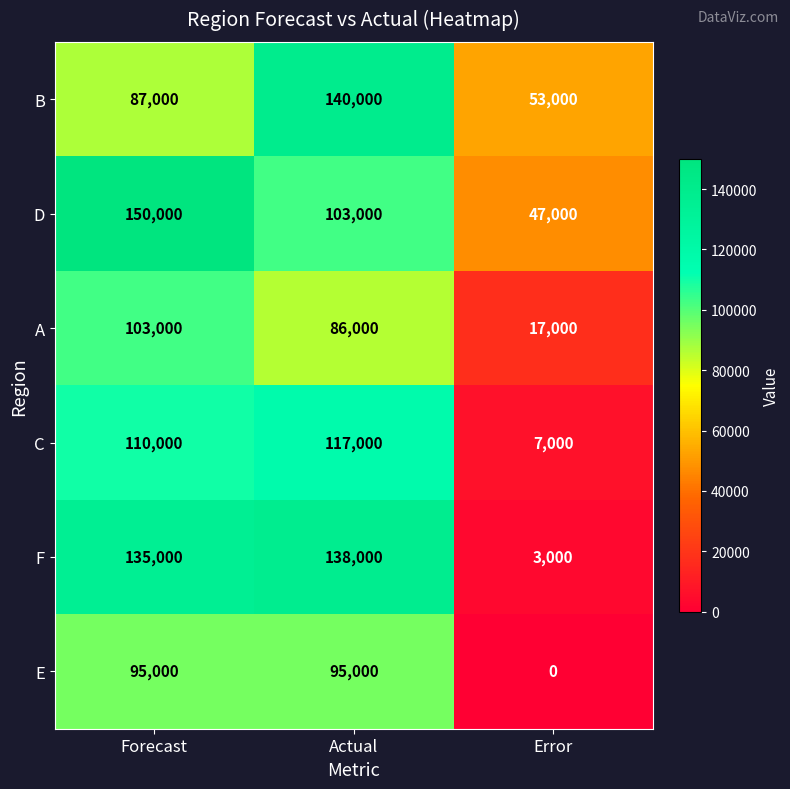

At which category is the sum across all series the highest?

Forecast